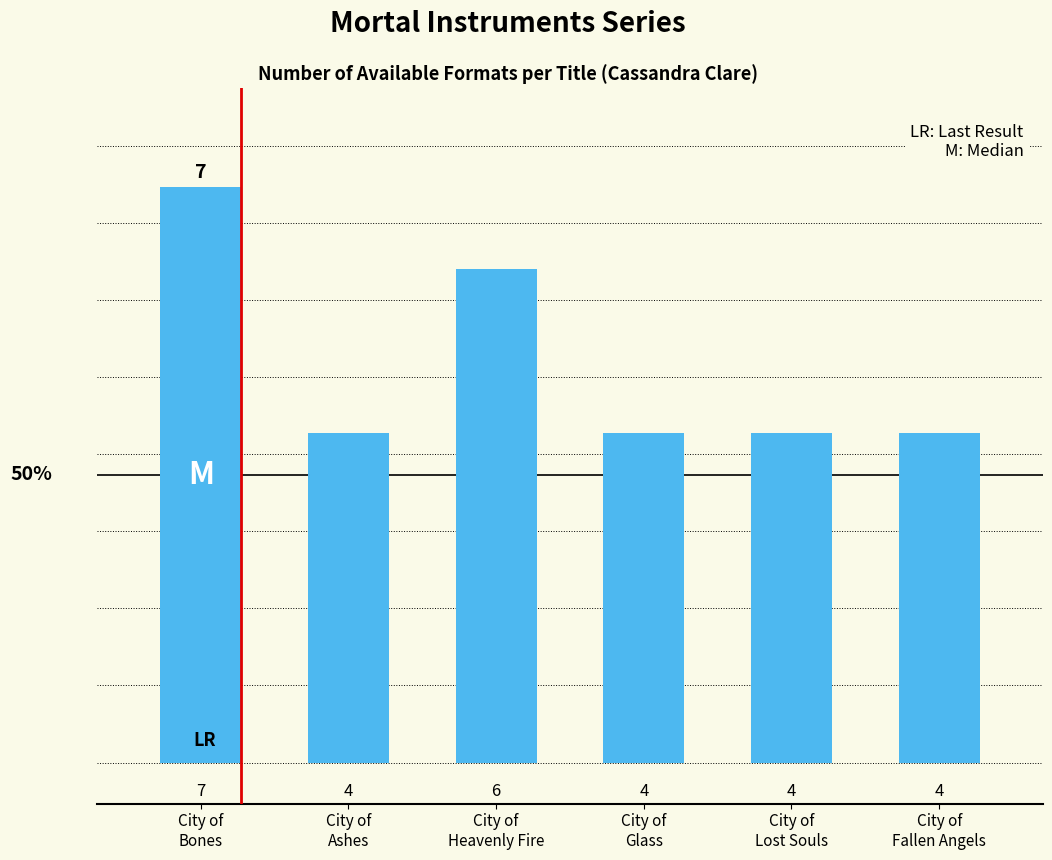

What is the maximum value shown in the chart?

7